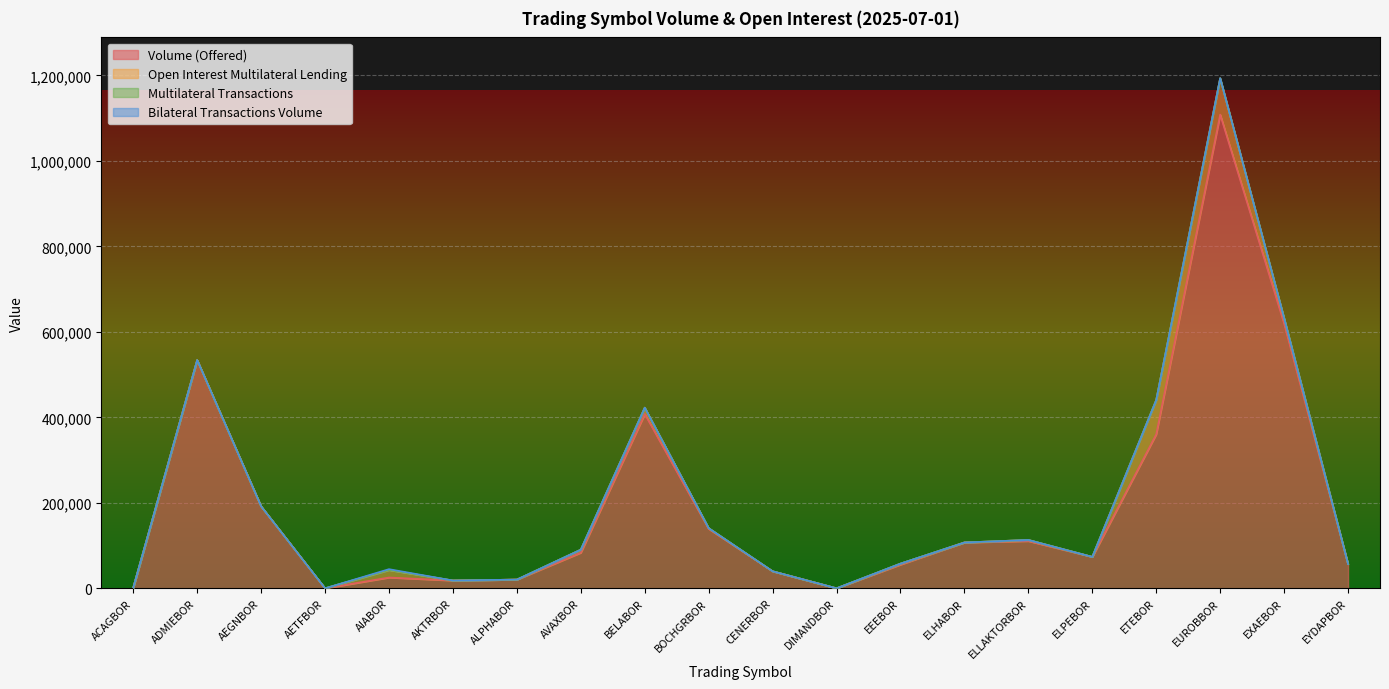

Is it true that Bilateral Transactions Volume equals -1366 at ELPEBOR?

False